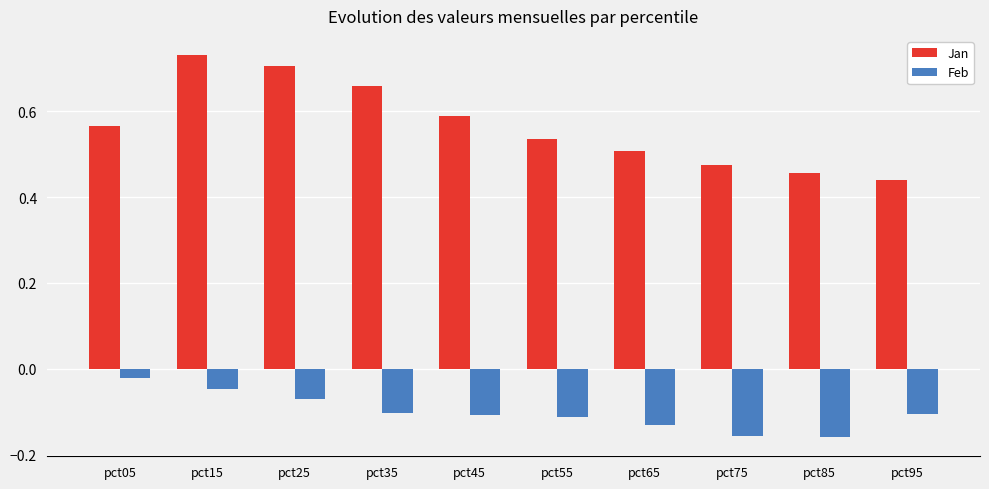

What is the sum of the Feb values at pct75 and pct95?

-0.3